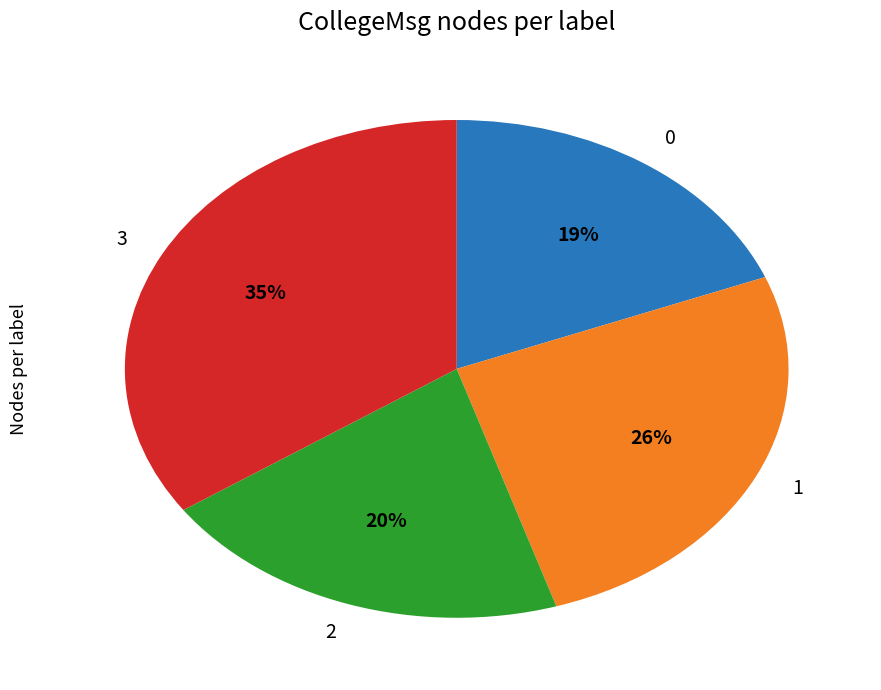

What percentage is the 0 slice, to the nearest percent?

19%